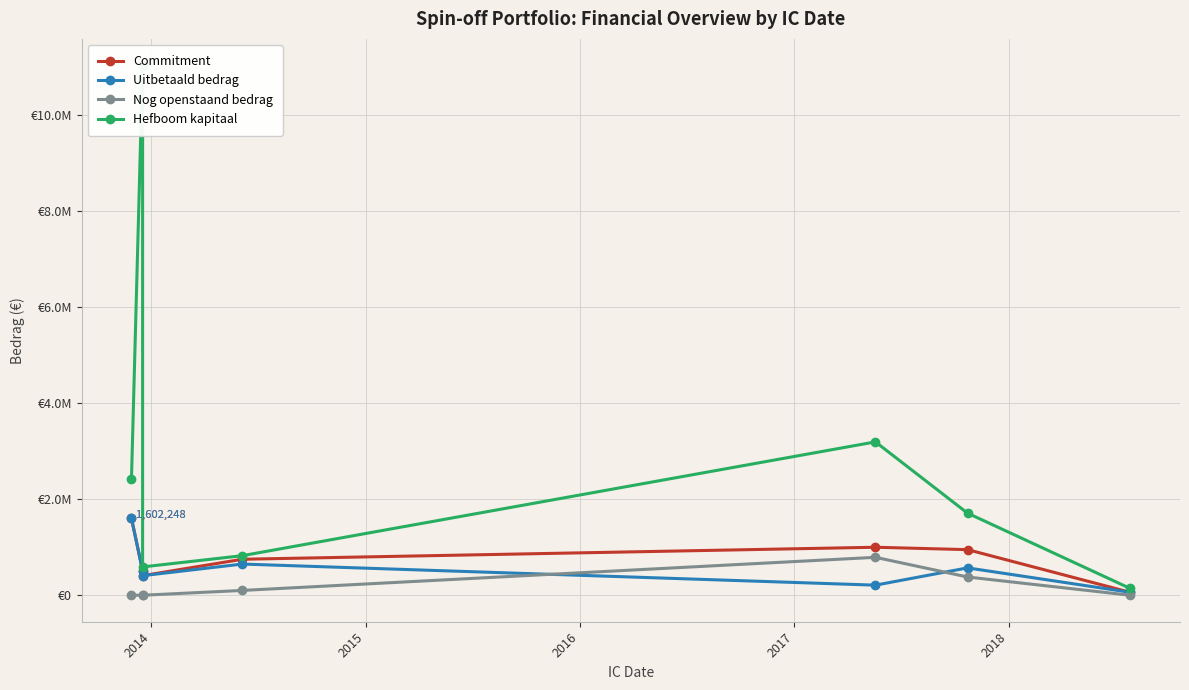

Rank the series by their maximum value, from lowest to highest.

Nog openstaand bedrag, Commitment, Uitbetaald bedrag, Hefboom kapitaal